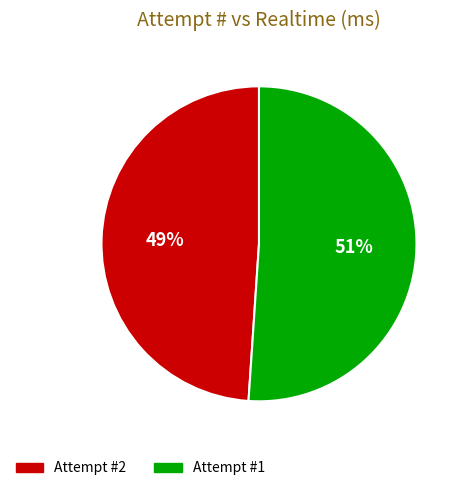

To the nearest percent, what is the difference between the largest and smallest slice percentages?

2%